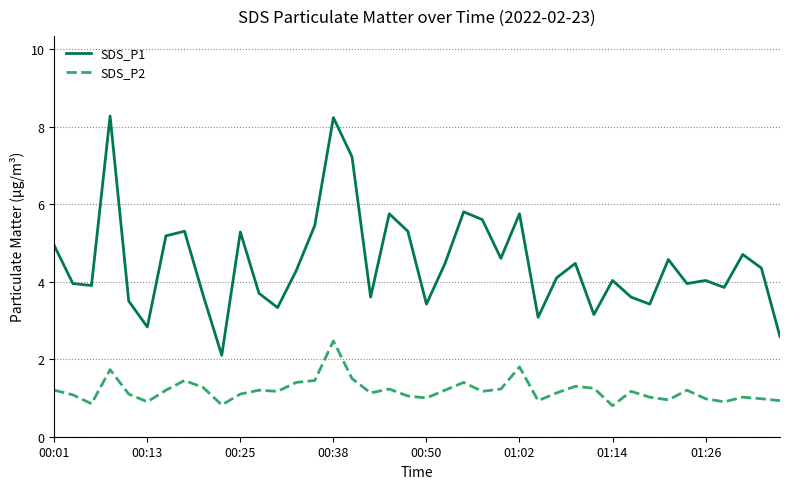

What is the average value of the SDS_P2 series?

1.2